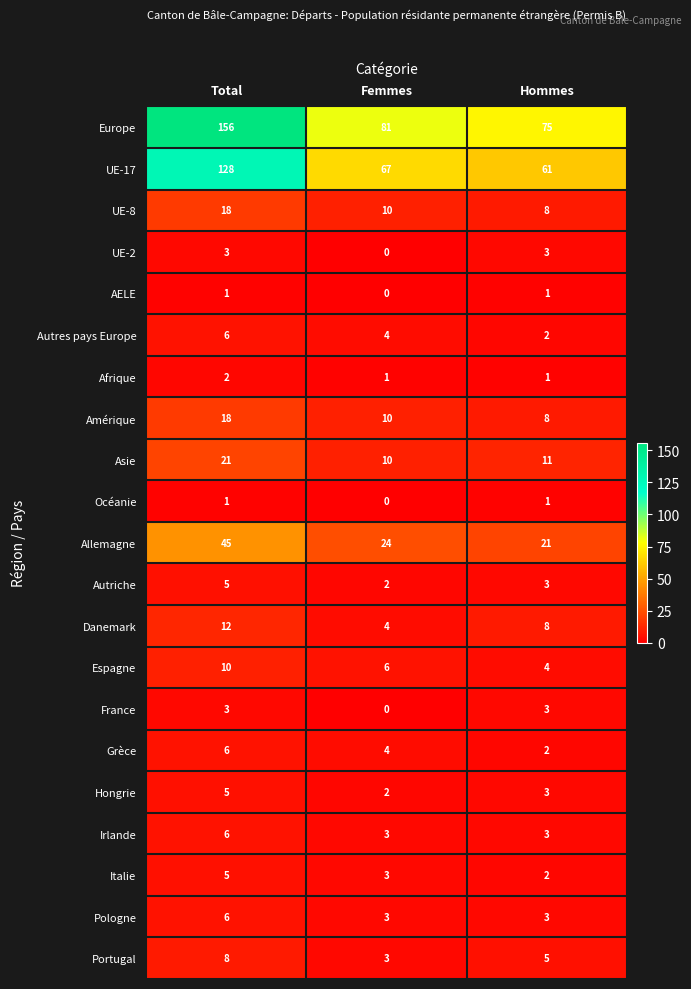

Which series has the largest total across all categories?

Europe